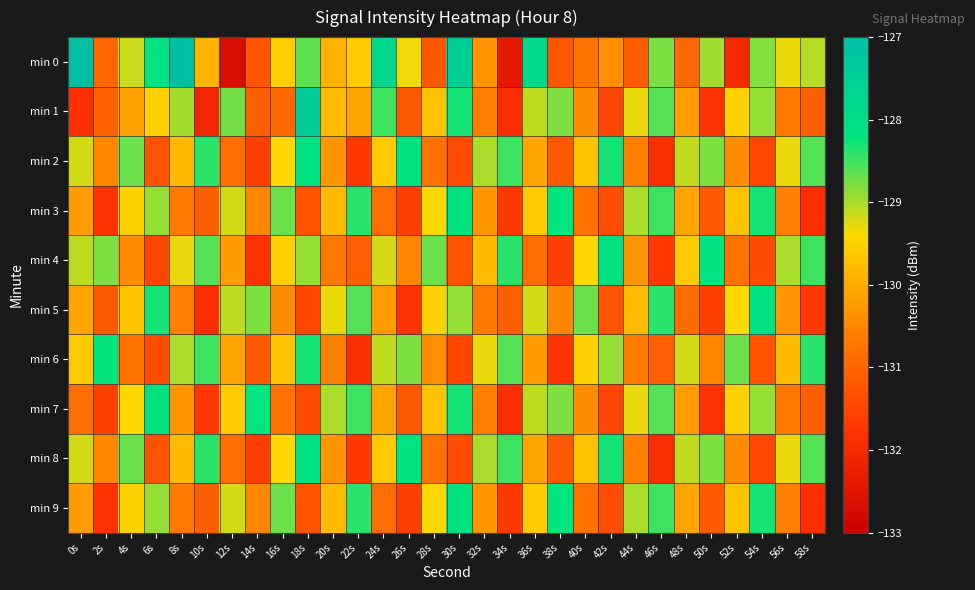

Reading left to right, list all the values displayed in this chart.

min 0: 0s=-126.9	2s=-131.0	4s=-129.1	6s=-128.1	8s=-126.4	10s=-129.9	12s=-132.7	14s=-131.3	16s=-129.5	18s=-128.6	20s=-129.9	22s=-129.6	24s=-127.8	26s=-129.3	28s=-131.2	30s=-127.5	32s=-130.3	34s=-132.4	36s=-127.8	38s=-131.2	40s=-130.8	42s=-130.4	44s=-131.2	46s=-128.8	48s=-131.0	50s=-129.0	52s=-132.0	54s=-128.8	56s=-129.3	58s=-129.1
min 1: 0s=-131.9	2s=-131.1	4s=-130.2	6s=-129.5	8s=-129.0	10s=-132.1	12s=-128.8	14s=-131.1	16s=-130.9	18s=-127.4	20s=-129.8	22s=-130.1	24s=-128.5	26s=-131.2	28s=-129.7	30s=-128.3	32s=-130.6	34s=-131.9	36s=-129.1	38s=-128.8	40s=-130.4	42s=-131.5	44s=-129.3	46s=-128.6	48s=-130.2	50s=-131.8	52s=-129.5	54s=-128.9	56s=-130.7	58s=-131.1
min 2: 0s=-129.2	2s=-130.5	4s=-128.7	6s=-131.3	8s=-129.8	10s=-128.4	12s=-130.9	14s=-131.6	16s=-129.4	18s=-128.1	20s=-130.3	22s=-131.7	24s=-129.6	26s=-128.2	28s=-130.8	30s=-131.4	32s=-129.0	34s=-128.5	36s=-130.1	38s=-131.2	40s=-129.7	42s=-128.3	44s=-130.6	46s=-131.9	48s=-129.1	50s=-128.8	52s=-130.4	54s=-131.5	56s=-129.3	58s=-128.6
min 3: 0s=-130.2	2s=-131.8	4s=-129.5	6s=-128.9	8s=-130.7	10s=-131.1	12s=-129.2	14s=-130.5	16s=-128.7	18s=-131.3	20s=-129.8	22s=-128.4	24s=-130.9	26s=-131.6	28s=-129.4	30s=-128.1	32s=-130.3	34s=-131.7	36s=-129.6	38s=-128.2	40s=-130.8	42s=-131.4	44s=-129.0	46s=-128.5	48s=-130.1	50s=-131.2	52s=-129.7	54s=-128.3	56s=-130.6	58s=-131.9
min 4: 0s=-129.1	2s=-128.8	4s=-130.4	6s=-131.5	8s=-129.3	10s=-128.6	12s=-130.2	14s=-131.8	16s=-129.5	18s=-128.9	20s=-130.7	22s=-131.1	24s=-129.2	26s=-130.5	28s=-128.7	30s=-131.3	32s=-129.8	34s=-128.4	36s=-130.9	38s=-131.6	40s=-129.4	42s=-128.1	44s=-130.3	46s=-131.7	48s=-129.6	50s=-128.2	52s=-130.8	54s=-131.4	56s=-129.0	58s=-128.5
min 5: 0s=-130.1	2s=-131.2	4s=-129.7	6s=-128.3	8s=-130.6	10s=-131.9	12s=-129.1	14s=-128.8	16s=-130.4	18s=-131.5	20s=-129.3	22s=-128.6	24s=-130.2	26s=-131.8	28s=-129.5	30s=-128.9	32s=-130.7	34s=-131.1	36s=-129.2	38s=-130.5	40s=-128.7	42s=-131.3	44s=-129.8	46s=-128.4	48s=-130.9	50s=-131.6	52s=-129.4	54s=-128.1	56s=-130.3	58s=-131.7
min 6: 0s=-129.6	2s=-128.2	4s=-130.8	6s=-131.4	8s=-129.0	10s=-128.5	12s=-130.1	14s=-131.2	16s=-129.7	18s=-128.3	20s=-130.6	22s=-131.9	24s=-129.1	26s=-128.8	28s=-130.4	30s=-131.5	32s=-129.3	34s=-128.6	36s=-130.2	38s=-131.8	40s=-129.5	42s=-128.9	44s=-130.7	46s=-131.1	48s=-129.2	50s=-130.5	52s=-128.7	54s=-131.3	56s=-129.8	58s=-128.4
min 7: 0s=-130.9	2s=-131.6	4s=-129.4	6s=-128.1	8s=-130.3	10s=-131.7	12s=-129.6	14s=-128.2	16s=-130.8	18s=-131.4	20s=-129.0	22s=-128.5	24s=-130.1	26s=-131.2	28s=-129.7	30s=-128.3	32s=-130.6	34s=-131.9	36s=-129.1	38s=-128.8	40s=-130.4	42s=-131.5	44s=-129.3	46s=-128.6	48s=-130.2	50s=-131.8	52s=-129.5	54s=-128.9	56s=-130.7	58s=-131.1
min 8: 0s=-129.2	2s=-130.5	4s=-128.7	6s=-131.3	8s=-129.8	10s=-128.4	12s=-130.9	14s=-131.6	16s=-129.4	18s=-128.1	20s=-130.3	22s=-131.7	24s=-129.6	26s=-128.2	28s=-130.8	30s=-131.4	32s=-129.0	34s=-128.5	36s=-130.1	38s=-131.2	40s=-129.7	42s=-128.3	44s=-130.6	46s=-131.9	48s=-129.1	50s=-128.8	52s=-130.4	54s=-131.5	56s=-129.3	58s=-128.6
min 9: 0s=-130.2	2s=-131.8	4s=-129.5	6s=-128.9	8s=-130.7	10s=-131.1	12s=-129.2	14s=-130.5	16s=-128.7	18s=-131.3	20s=-129.8	22s=-128.4	24s=-130.9	26s=-131.6	28s=-129.4	30s=-128.1	32s=-130.3	34s=-131.7	36s=-129.6	38s=-128.2	40s=-130.8	42s=-131.4	44s=-129.0	46s=-128.5	48s=-130.1	50s=-131.2	52s=-129.7	54s=-128.3	56s=-130.6	58s=-131.9